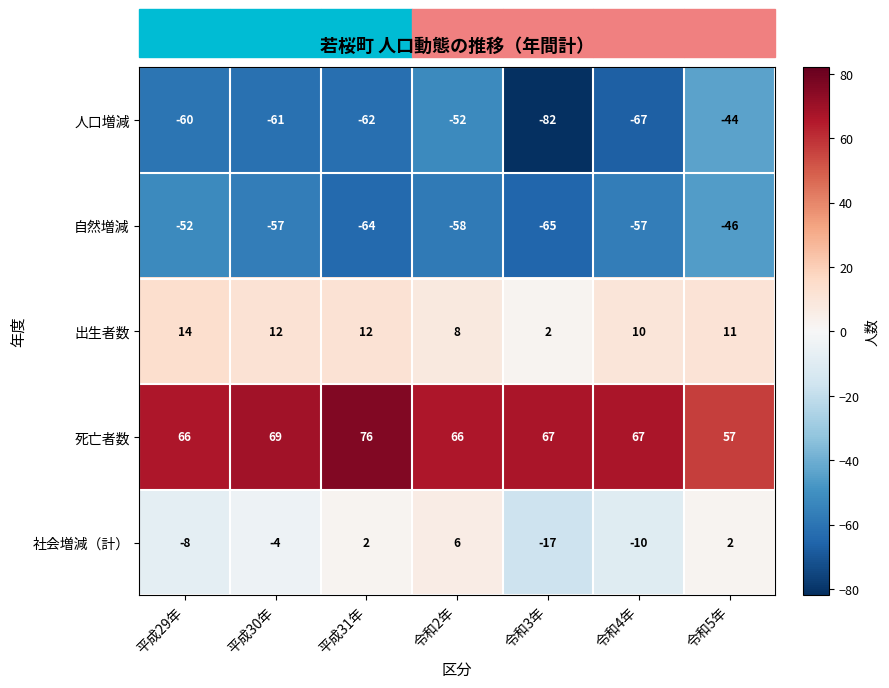

Is it true that 出生者数 equals 14 at 令和2年?

False